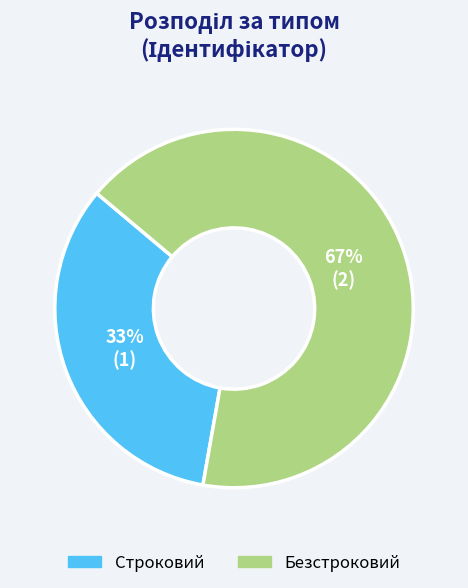

How many slices are in this pie chart?

2